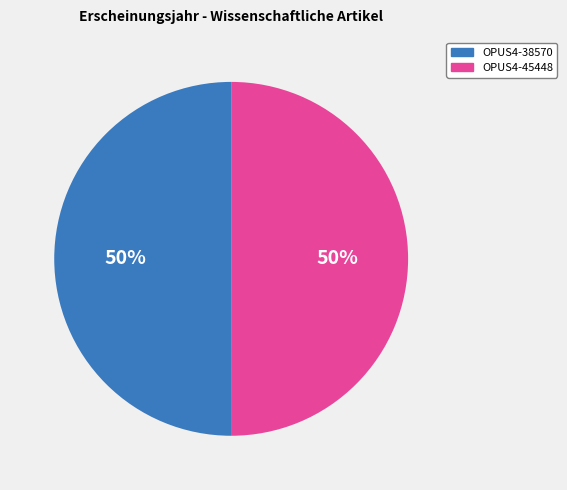

Is it true that OPUS4-45448 is 39% of the pie?

False